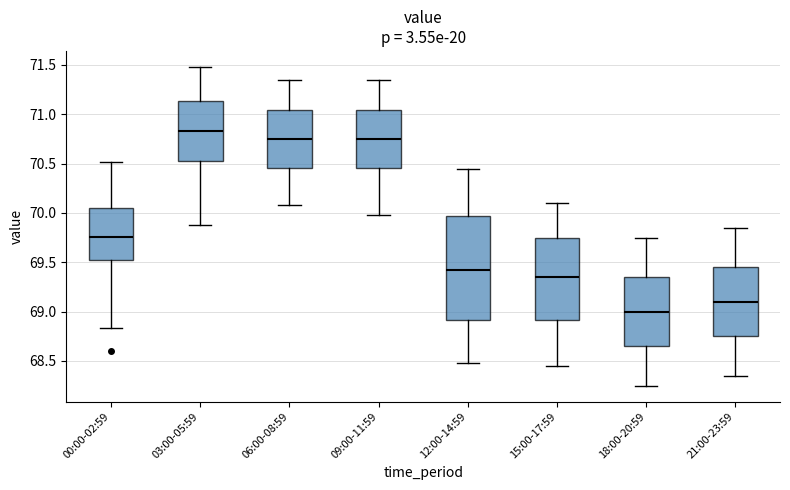

Which box has the highest median line?

03:00-05:59